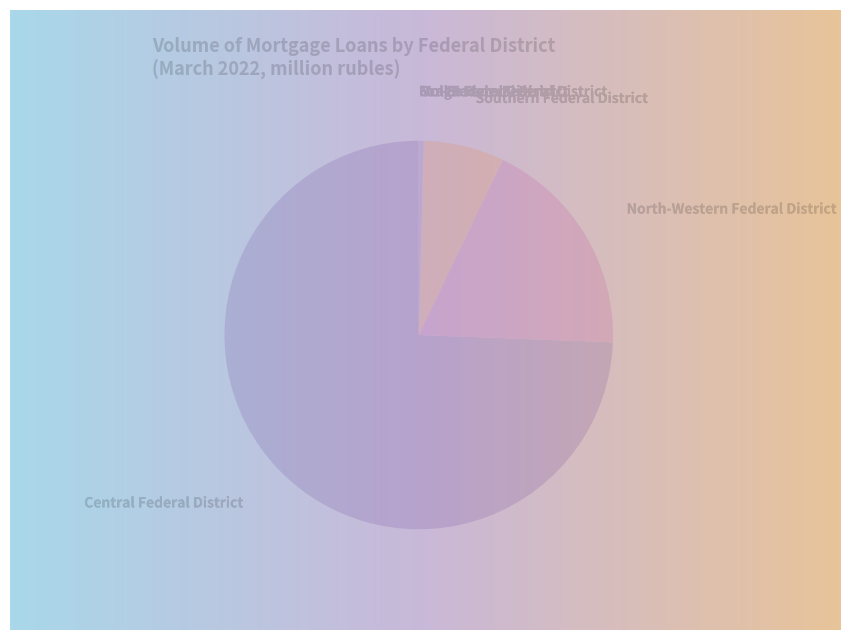

To the nearest percent, what is the combined percentage of Ural Federal District and Central Federal District?

74%